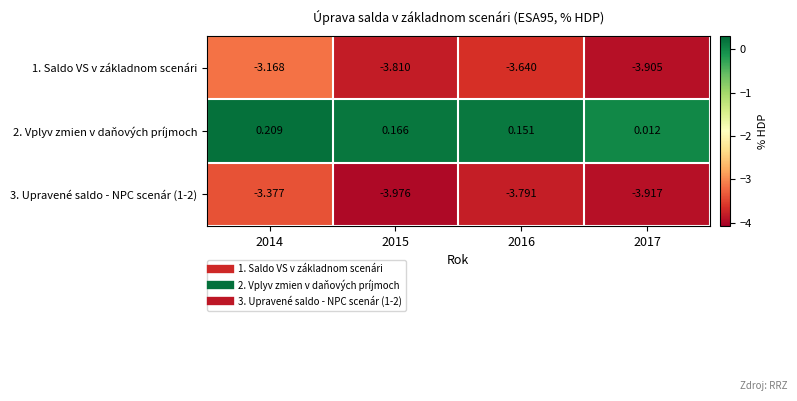

Is the value of 3. Upravené saldo - NPC scenár (1-2) at 2015 greater than the value of 1. Saldo VS v základnom scenári at 2015?

No